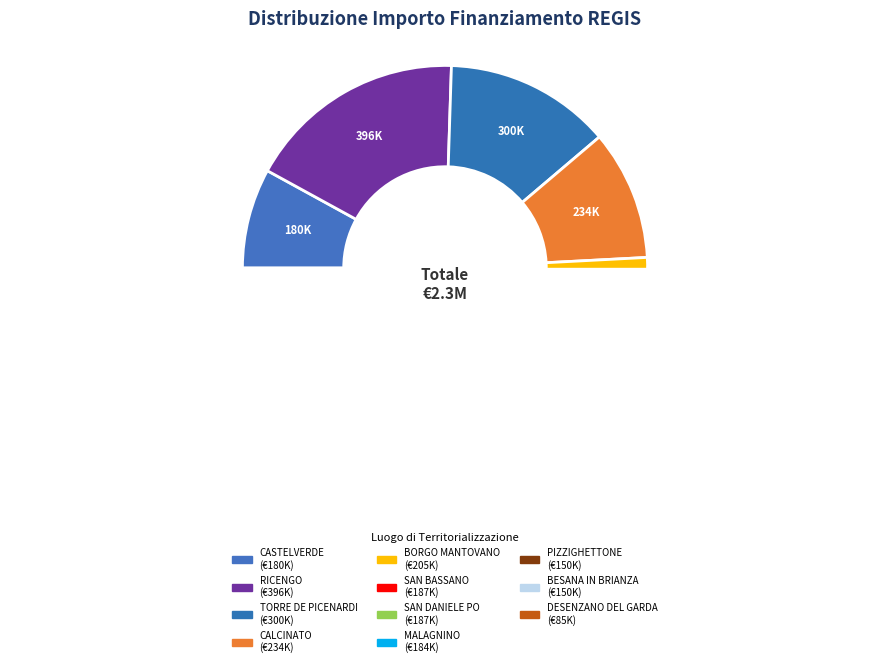

What percentage is the DESENZANO DEL GARDA slice, to the nearest percent?

4%